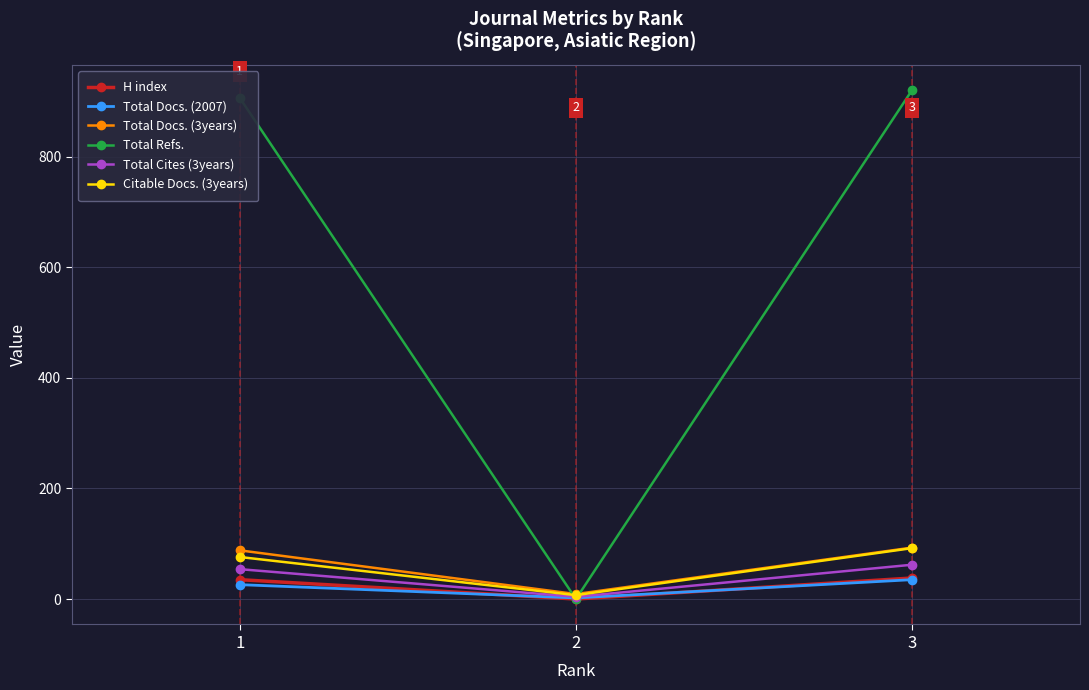

What is the average value of the Total Docs. (2007) series?

21